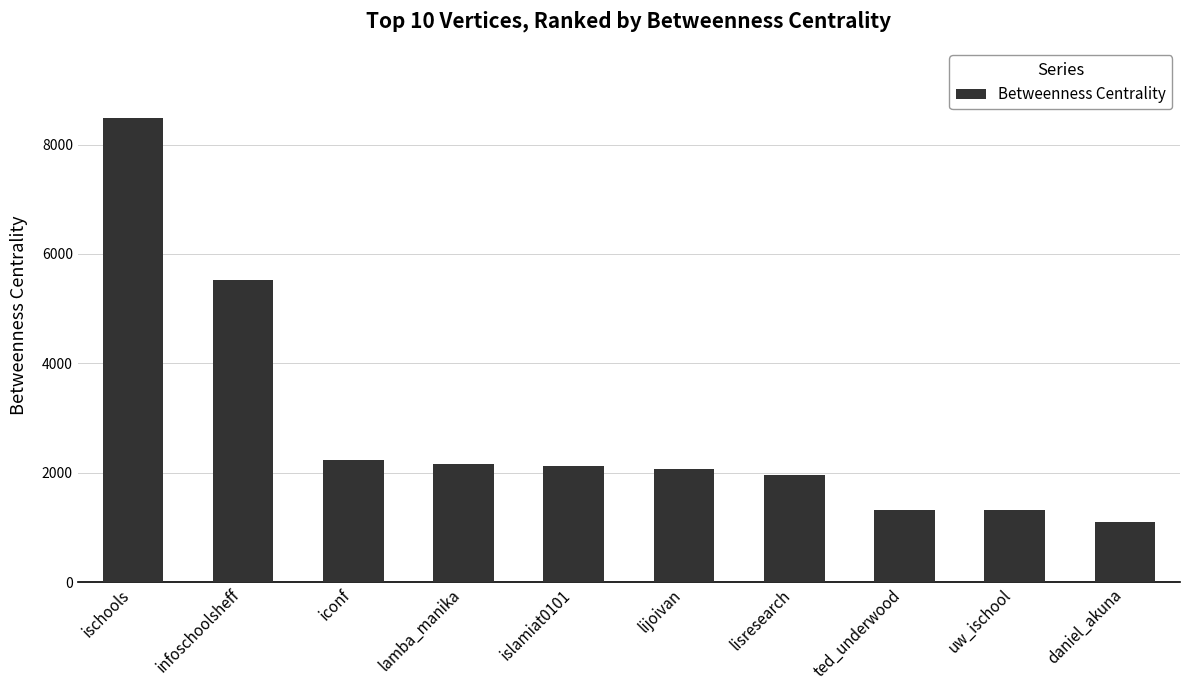

Between ted_underwood and daniel_akuna, which is larger?

ted_underwood